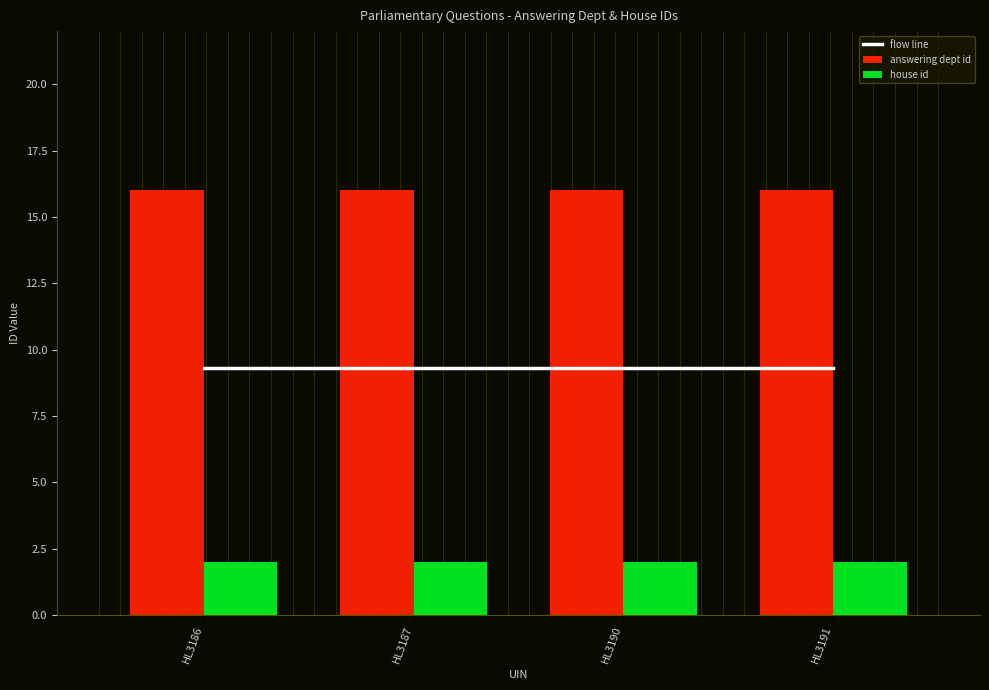

At which category is the sum across all series the highest?

HL3186